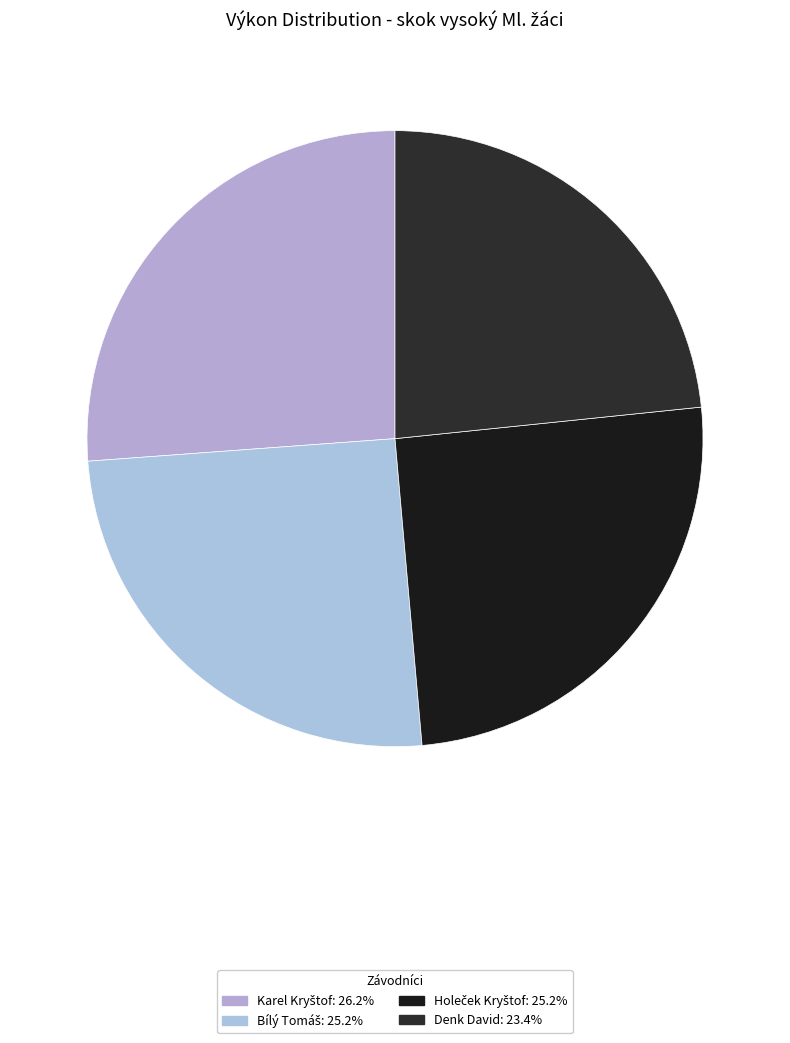

How many segments does this pie chart have?

4